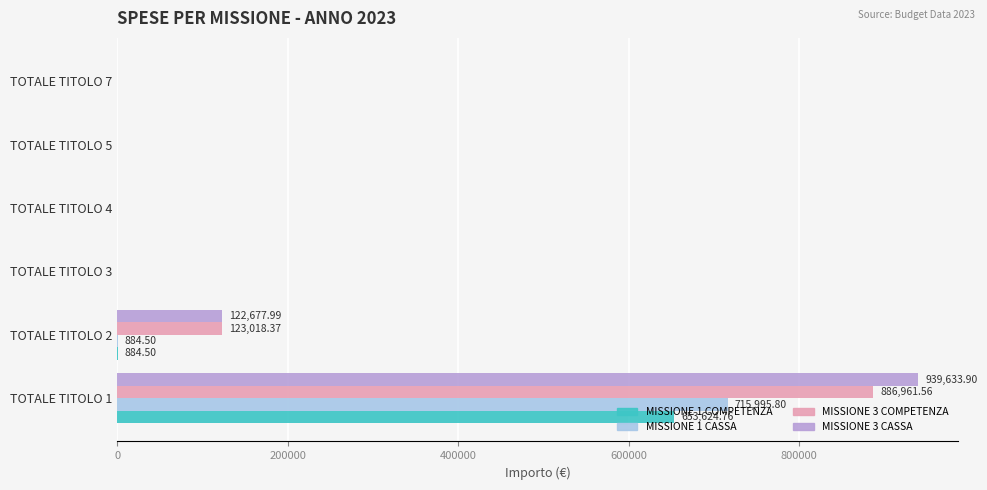

What is the highest value of the MISSIONE 1 CASSA series?

715995.8